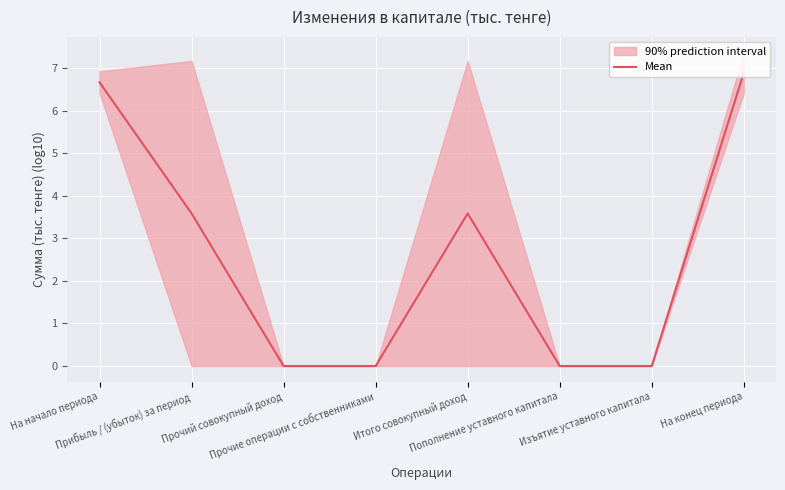

True or false: the data shows 3.6 at Итого совокупный доход.

True